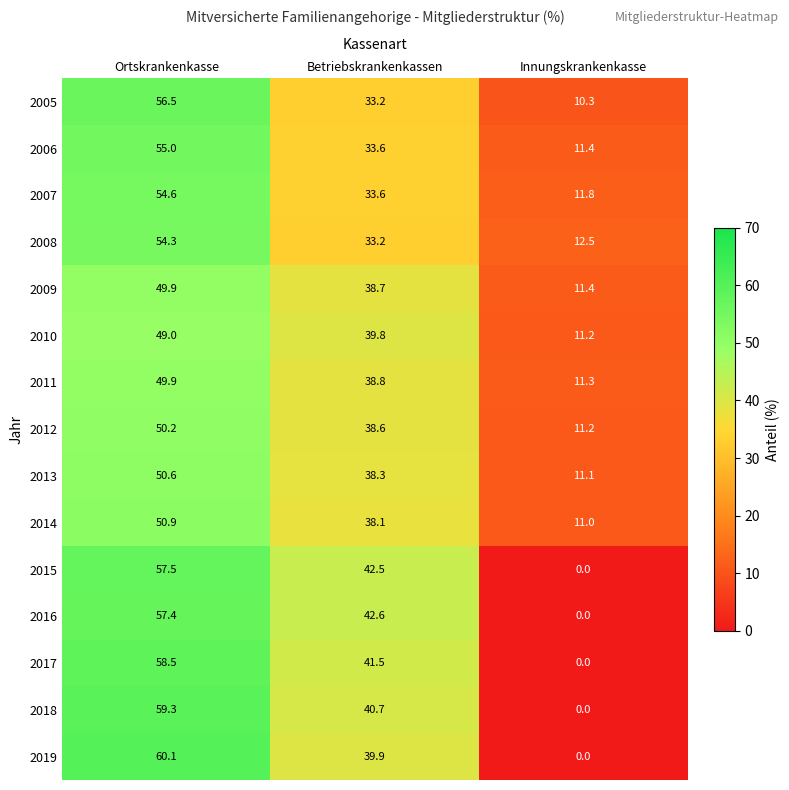

How many data points in 2007 are less than 33?

1